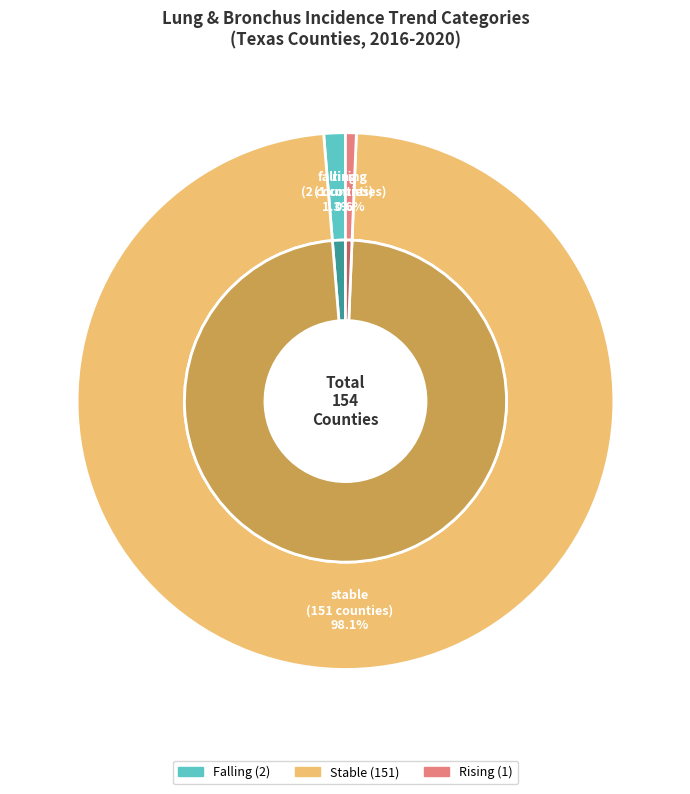

Count the number of slices in the pie.

3